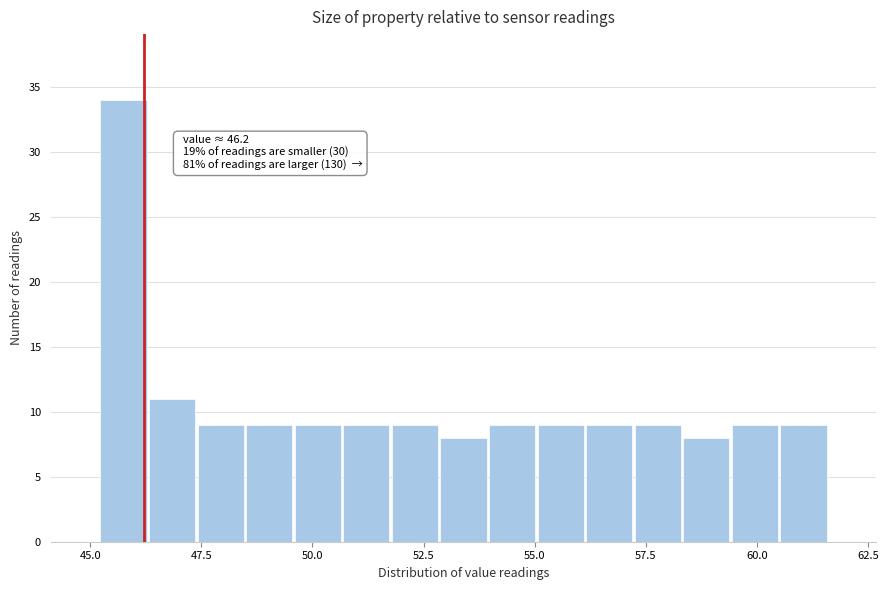

Read against the x-axis, roughly where is the centre of the tallest bar?

45.5